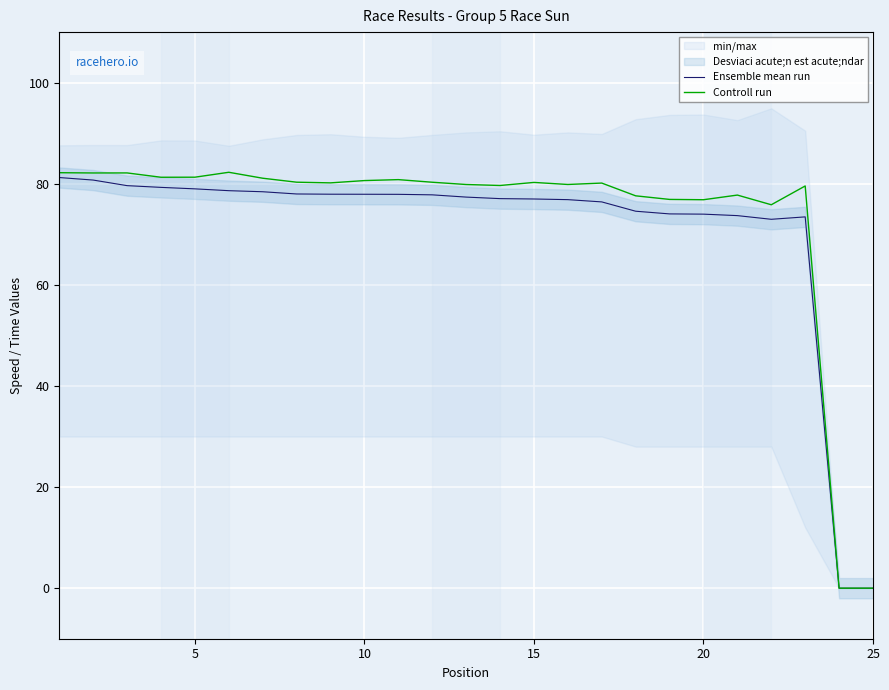

Which series has the largest range (max minus min)?

Controll run